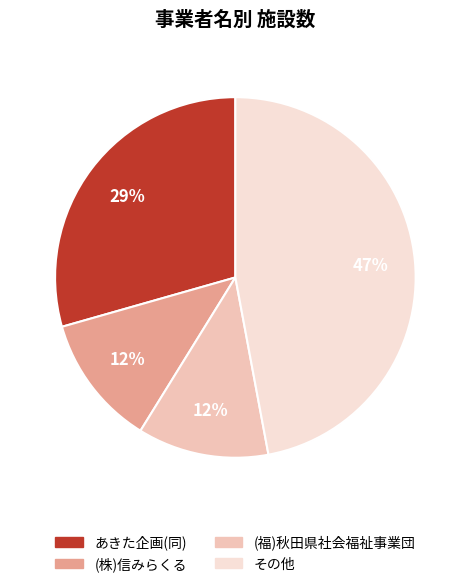

Does any single category account for the majority?

No